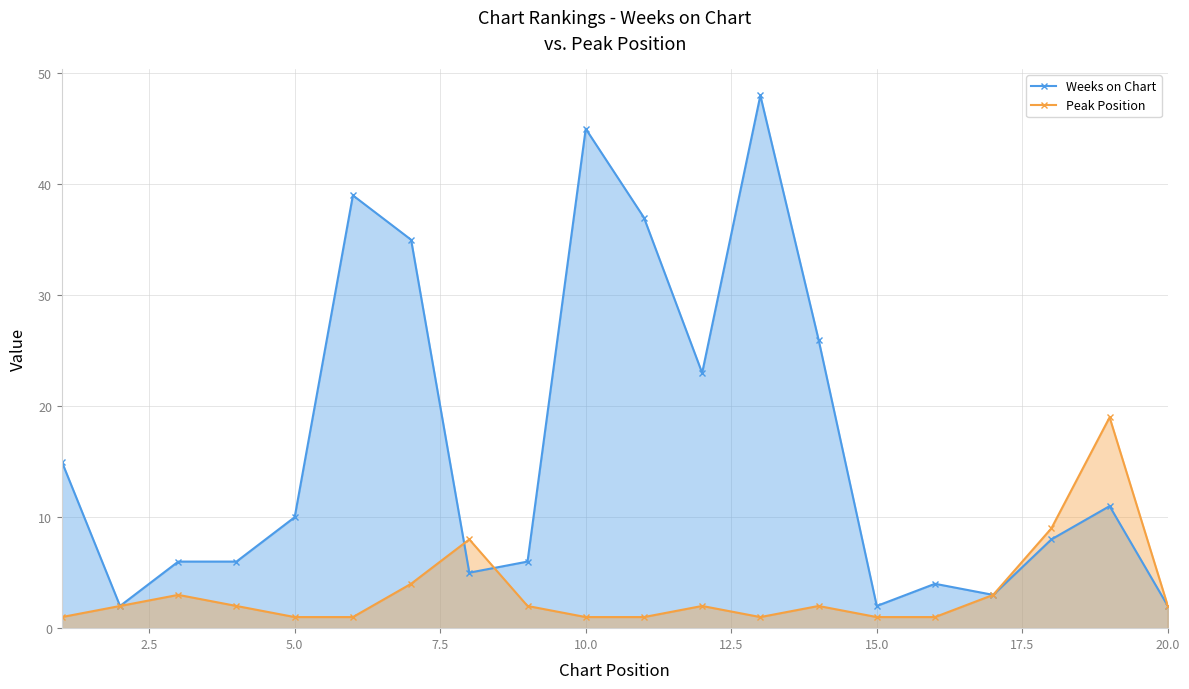

True or false: Weeks on Chart has a value of 18 at 5.0.

False